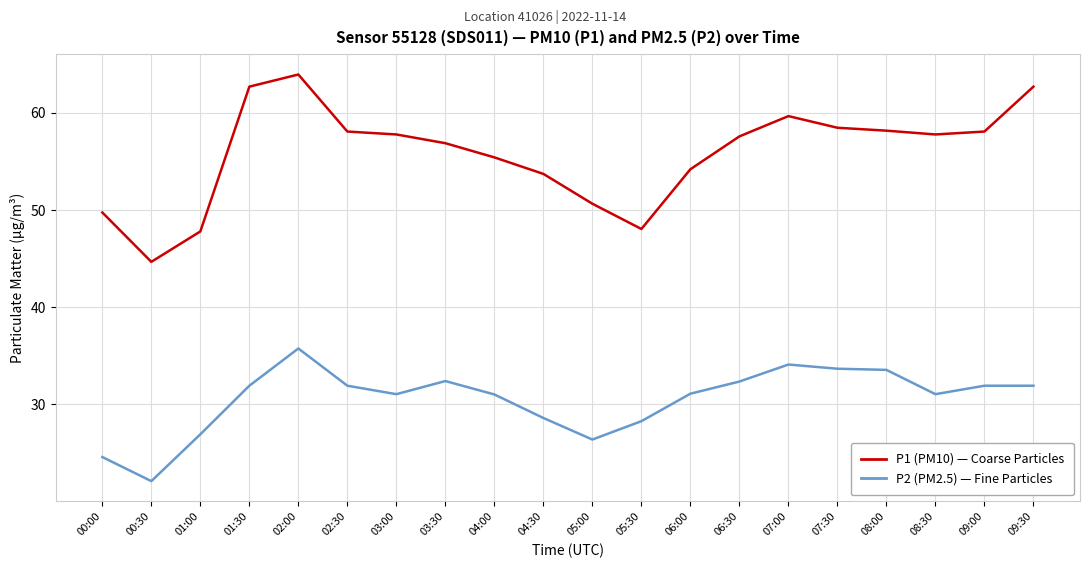

What position from the left is 07:30?

16